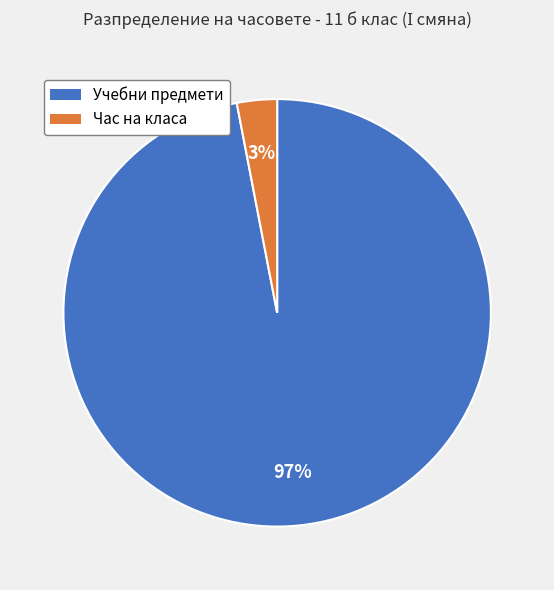

To the nearest percent, what is the difference between the largest and smallest slice percentages?

94%